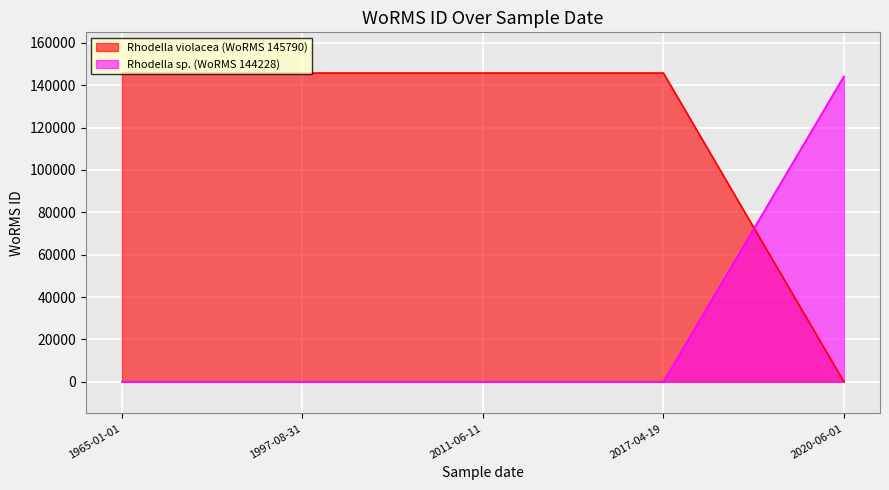

Between 2017-04-19 and 1997-08-31, which is larger?

2017-04-19